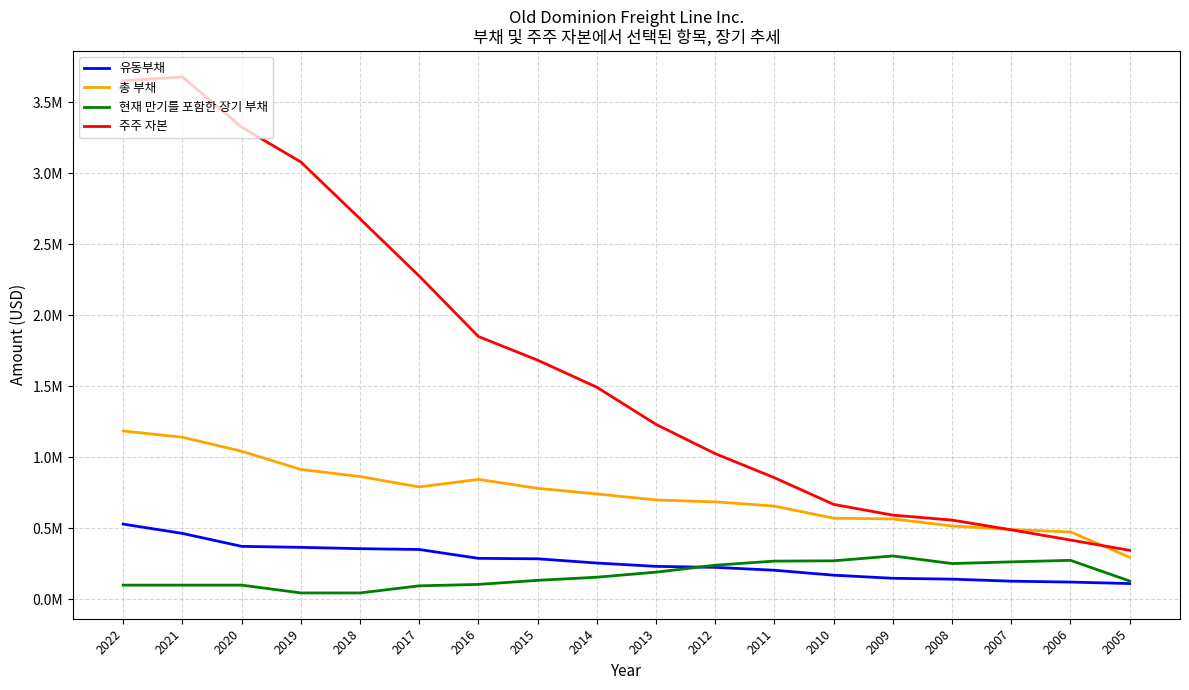

What is the sum of the 유동부채 values at 2005 and 2018?

467760